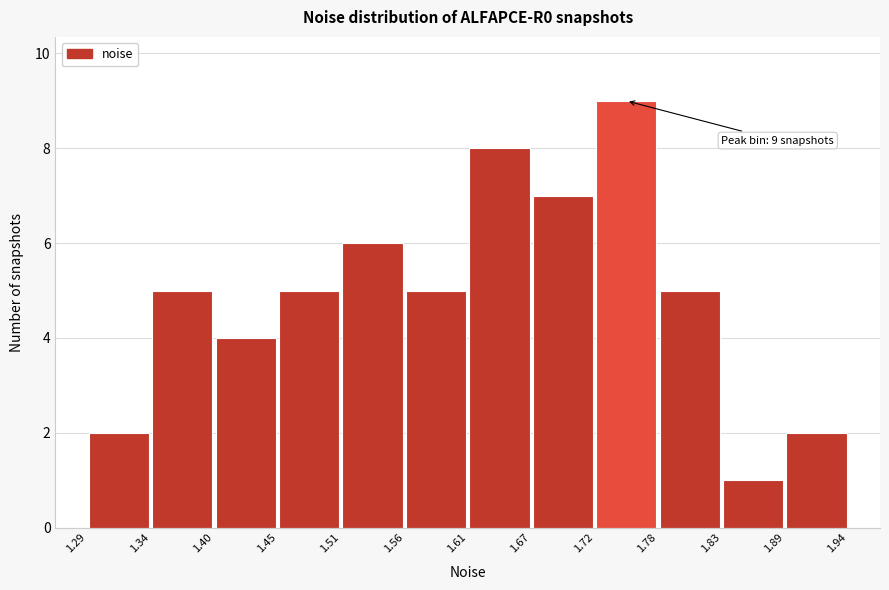

Over which range of the x-axis is the bar tallest?

1.72 to 1.78